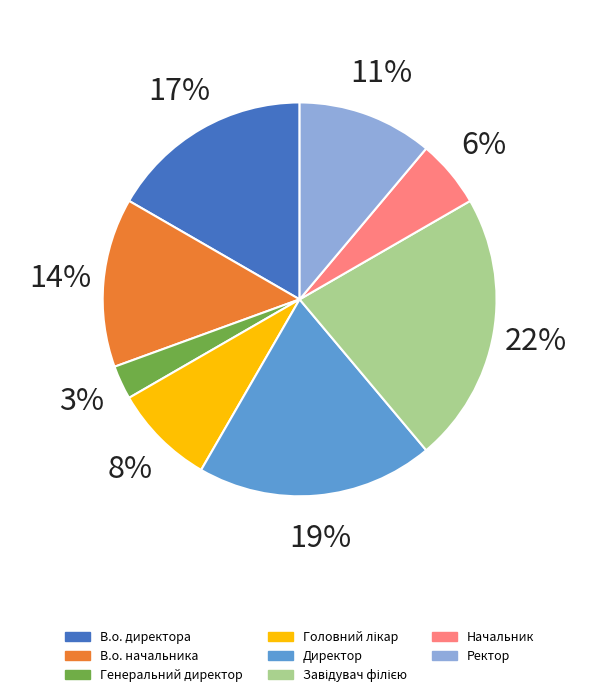

How many slices are in this pie chart?

8